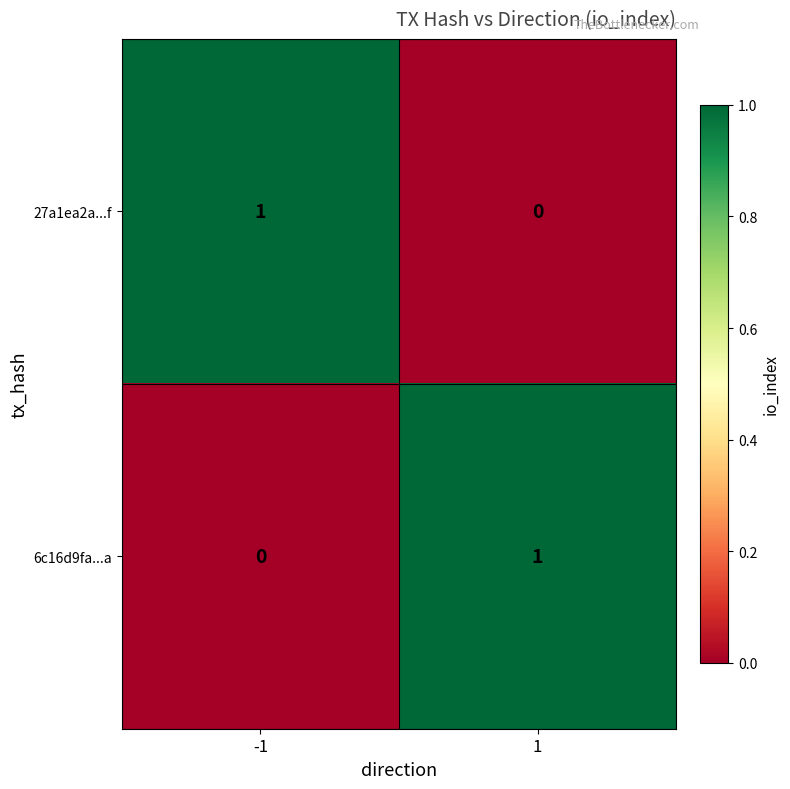

Rank the series at -1 from lowest to highest value.

6c16d9fa...a, 27a1ea2a...f